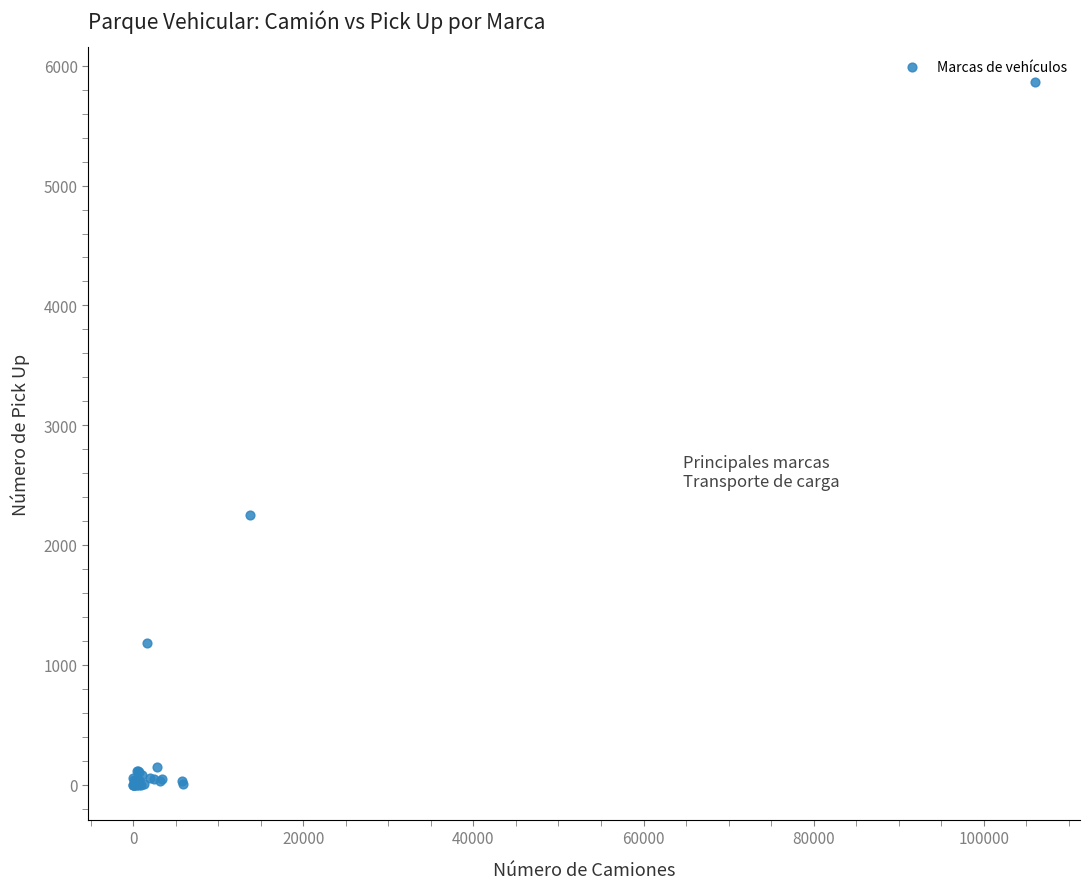

What Y value in the scatter plot is closest to 2931?

2252